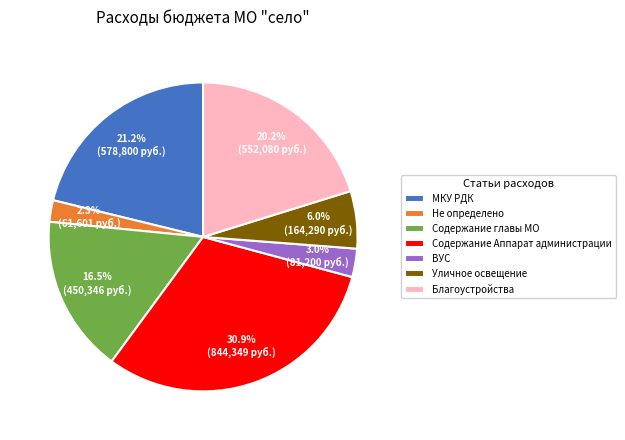

What is the smallest slice in the pie chart?

Не определено